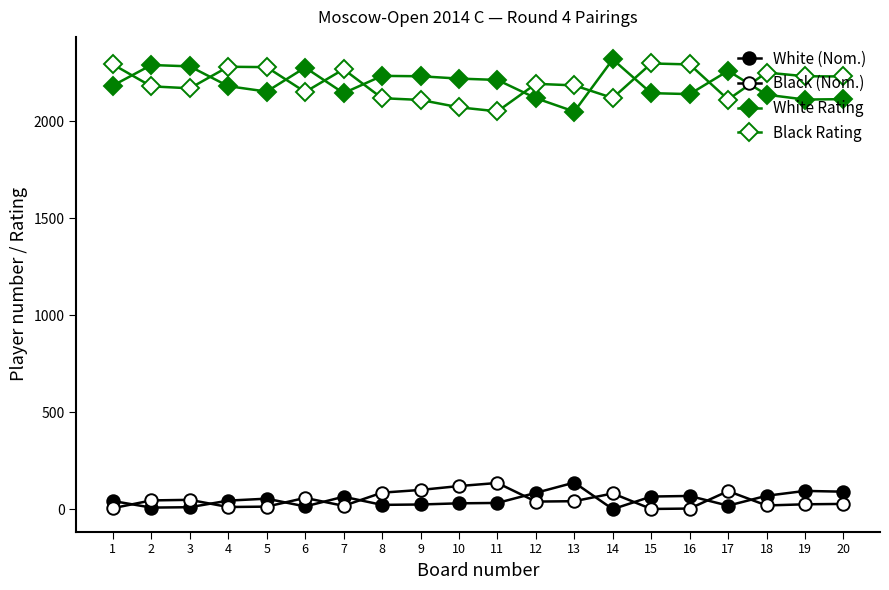

How many data points does each series have?

20